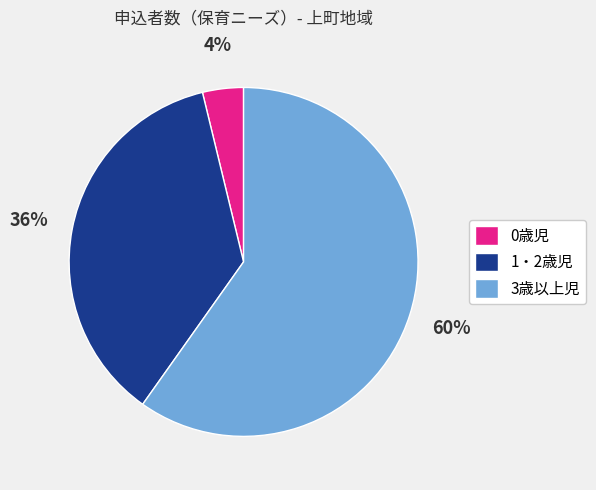

Do 1・2歳児 and 0歳児 together represent more than half of the pie?

No